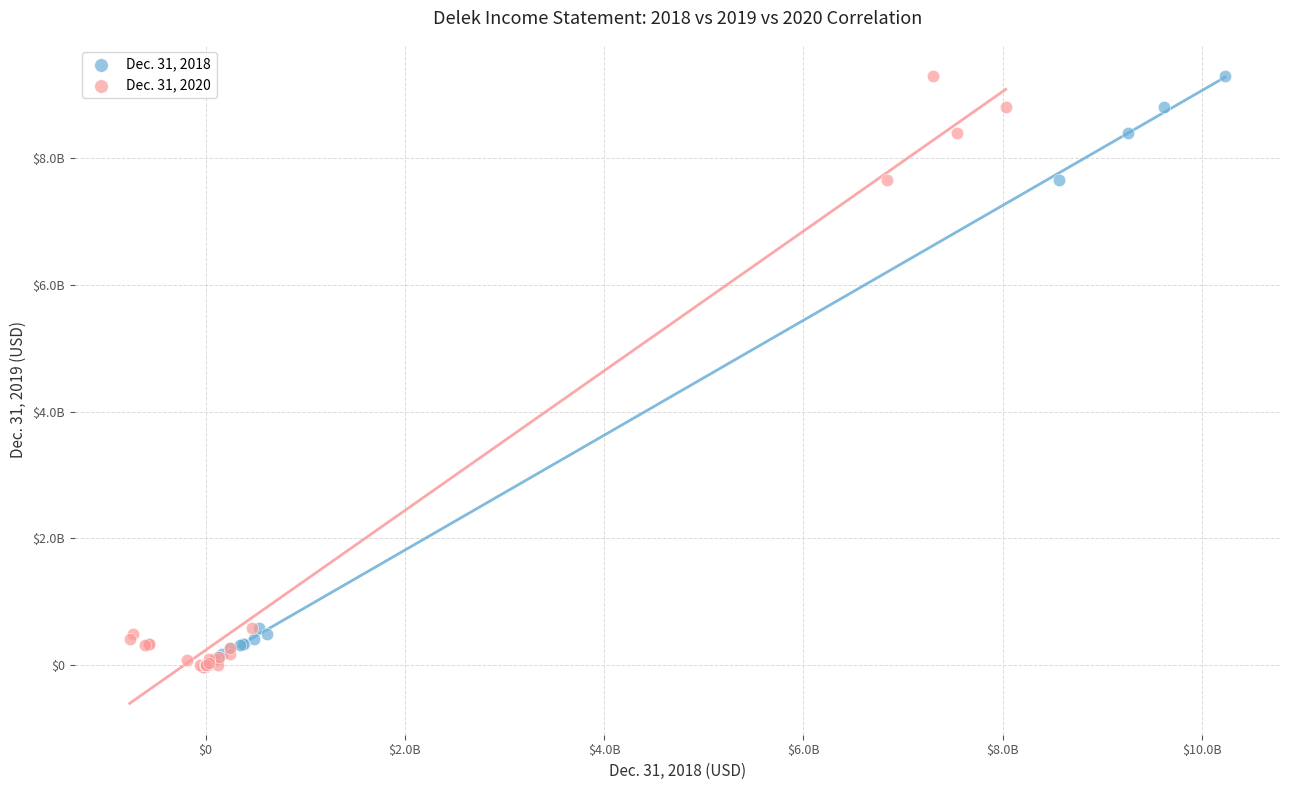

What are all the series names shown in the legend?

Dec. 31, 2018, Dec. 31, 2020